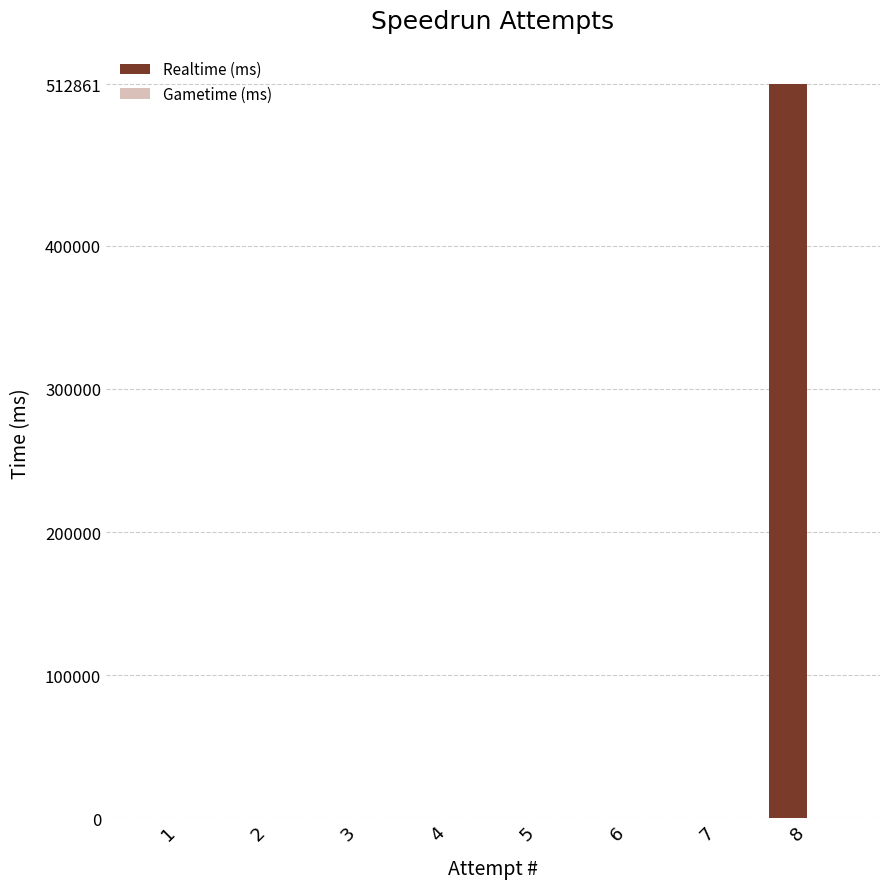

Reading left to right, list all the values displayed in this chart.

1=0	2=0	3=0	4=0	5=0	6=0	7=0	8=512861